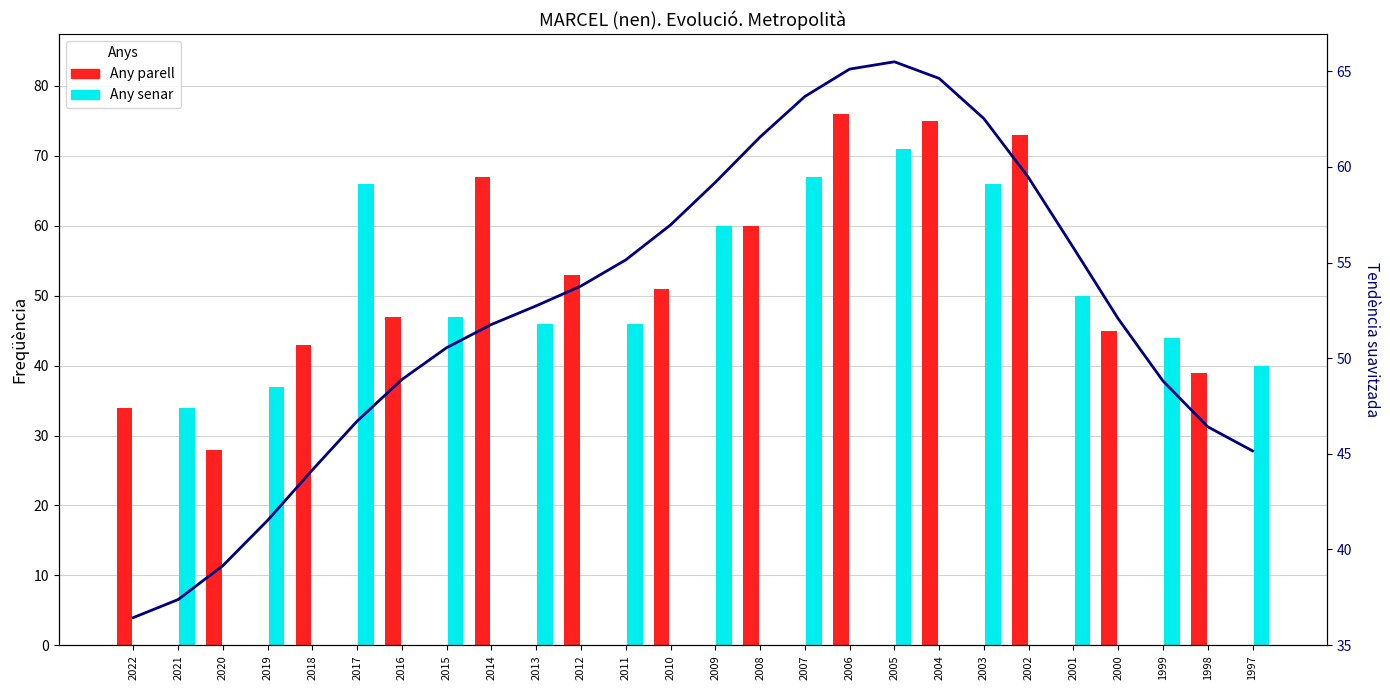

At 1998, list the series in order from largest to smallest.

Any parell, Any senar